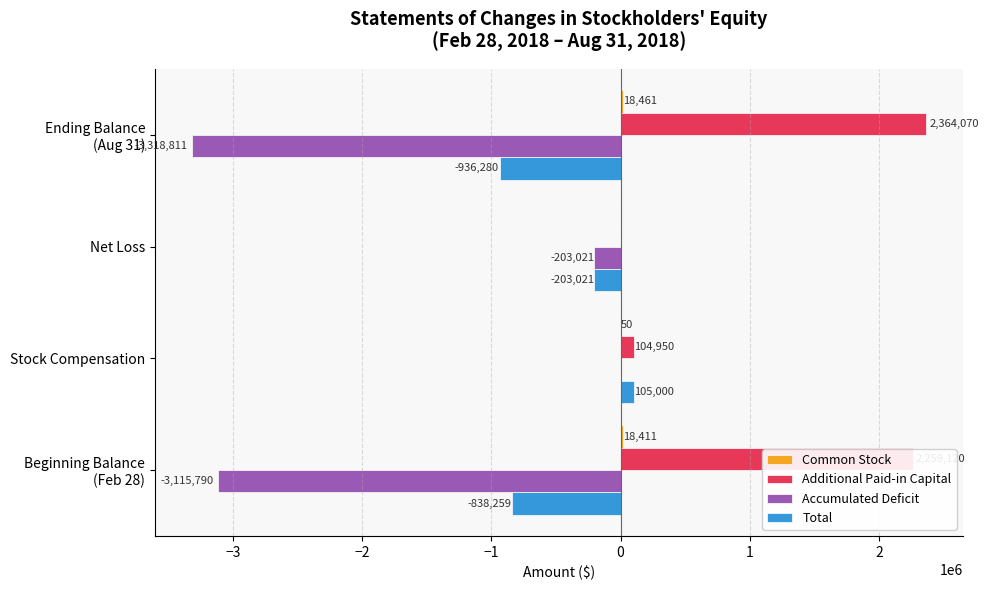

What is the sum of all Total values?

-1872560